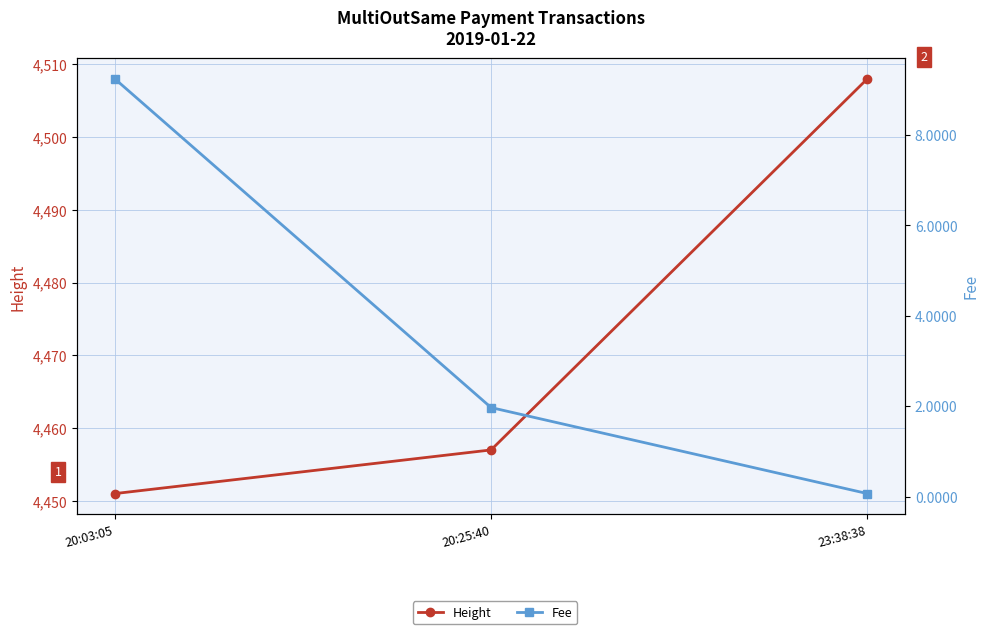

Does the chart display data point markers on the line(s)?

Yes